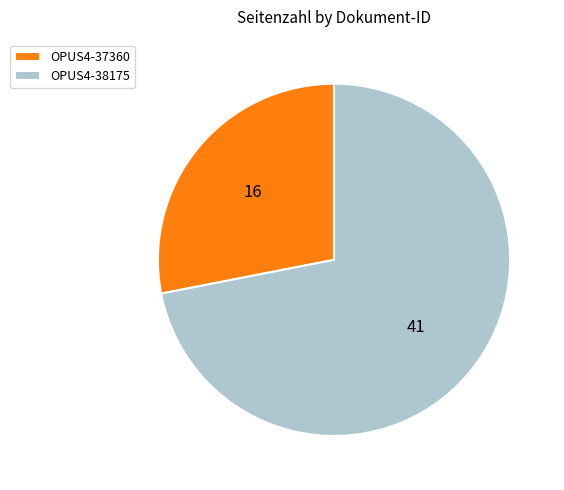

True or false: OPUS4-38175 accounts for 86% of the total.

False